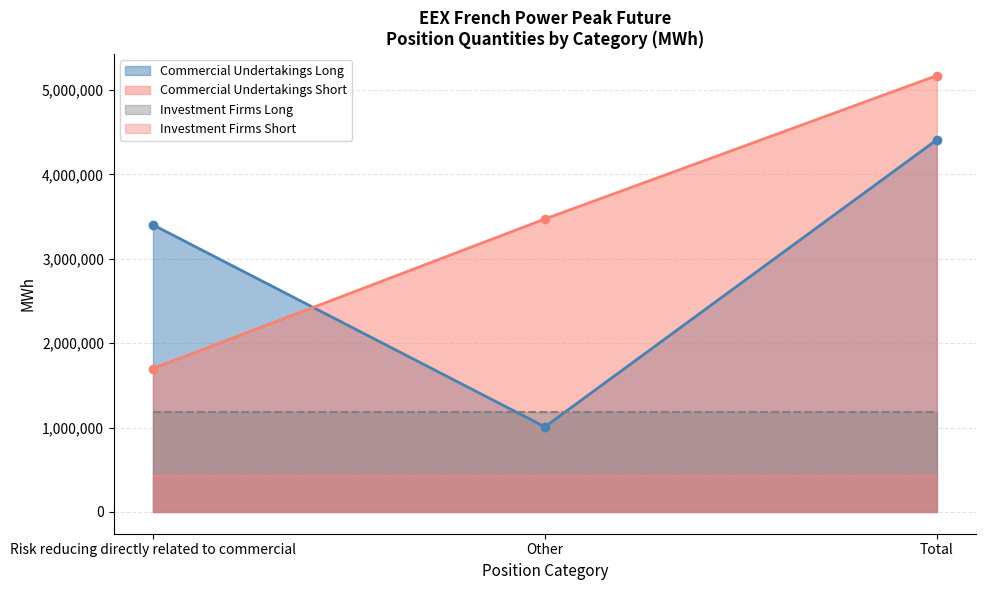

Does the chart display data point markers on the line(s)?

Yes